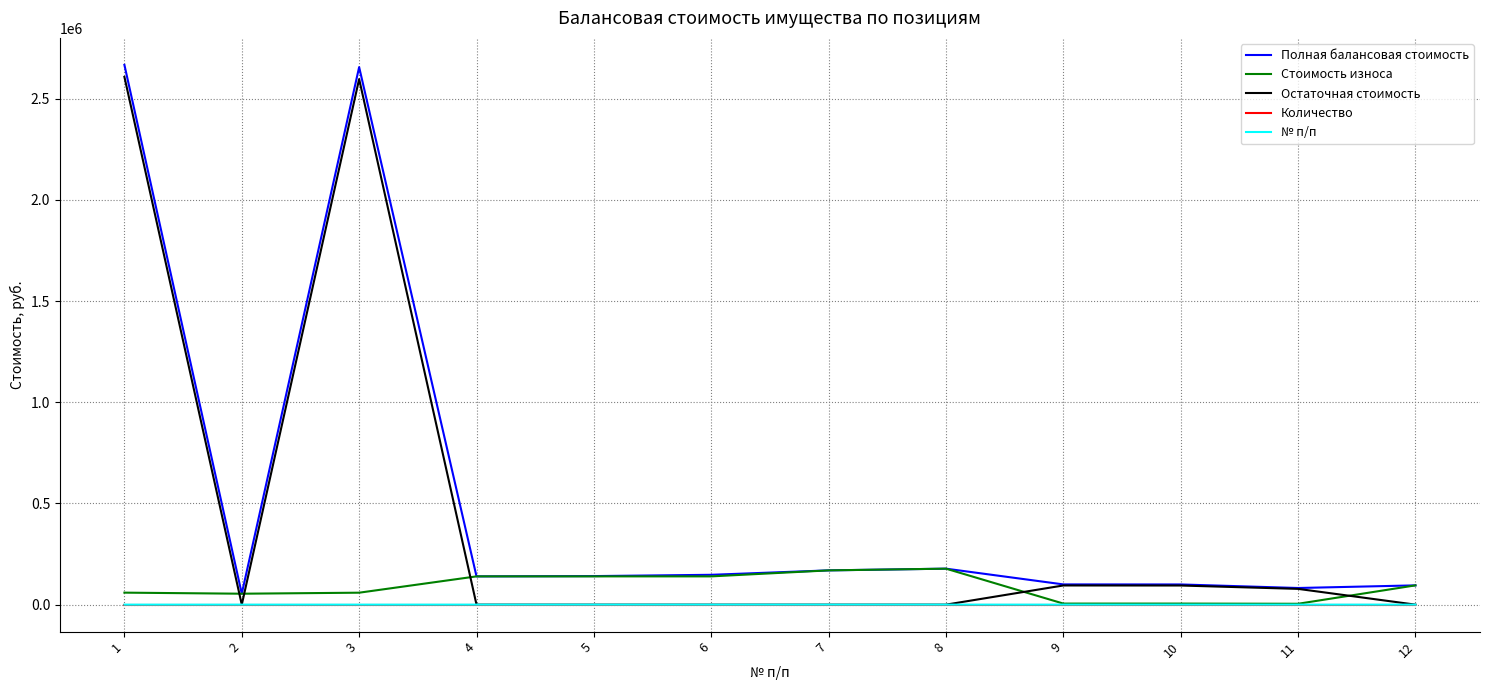

What is the highest value of the Стоимость износа series?

177778.8